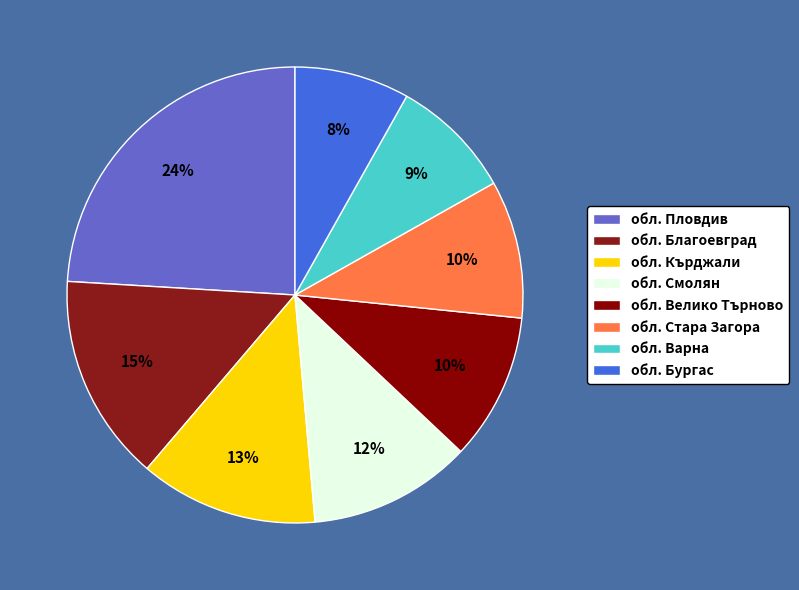

Is there a majority slice in this chart?

No